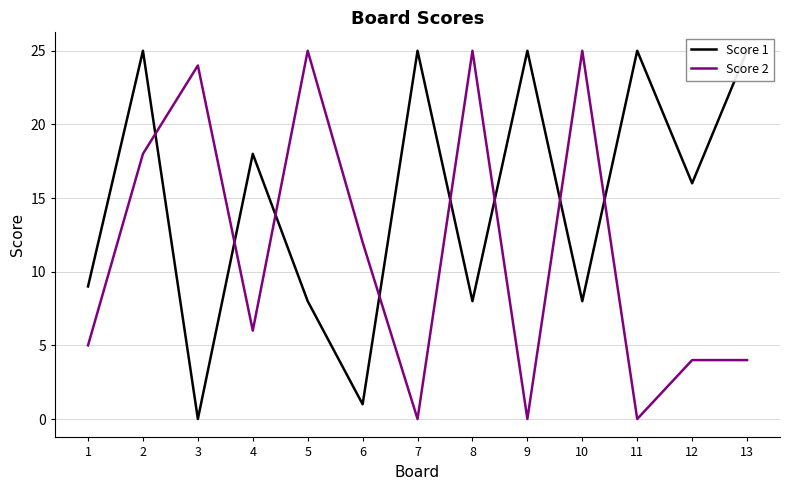

List the series in order of their peak value, highest first.

Score 1, Score 2